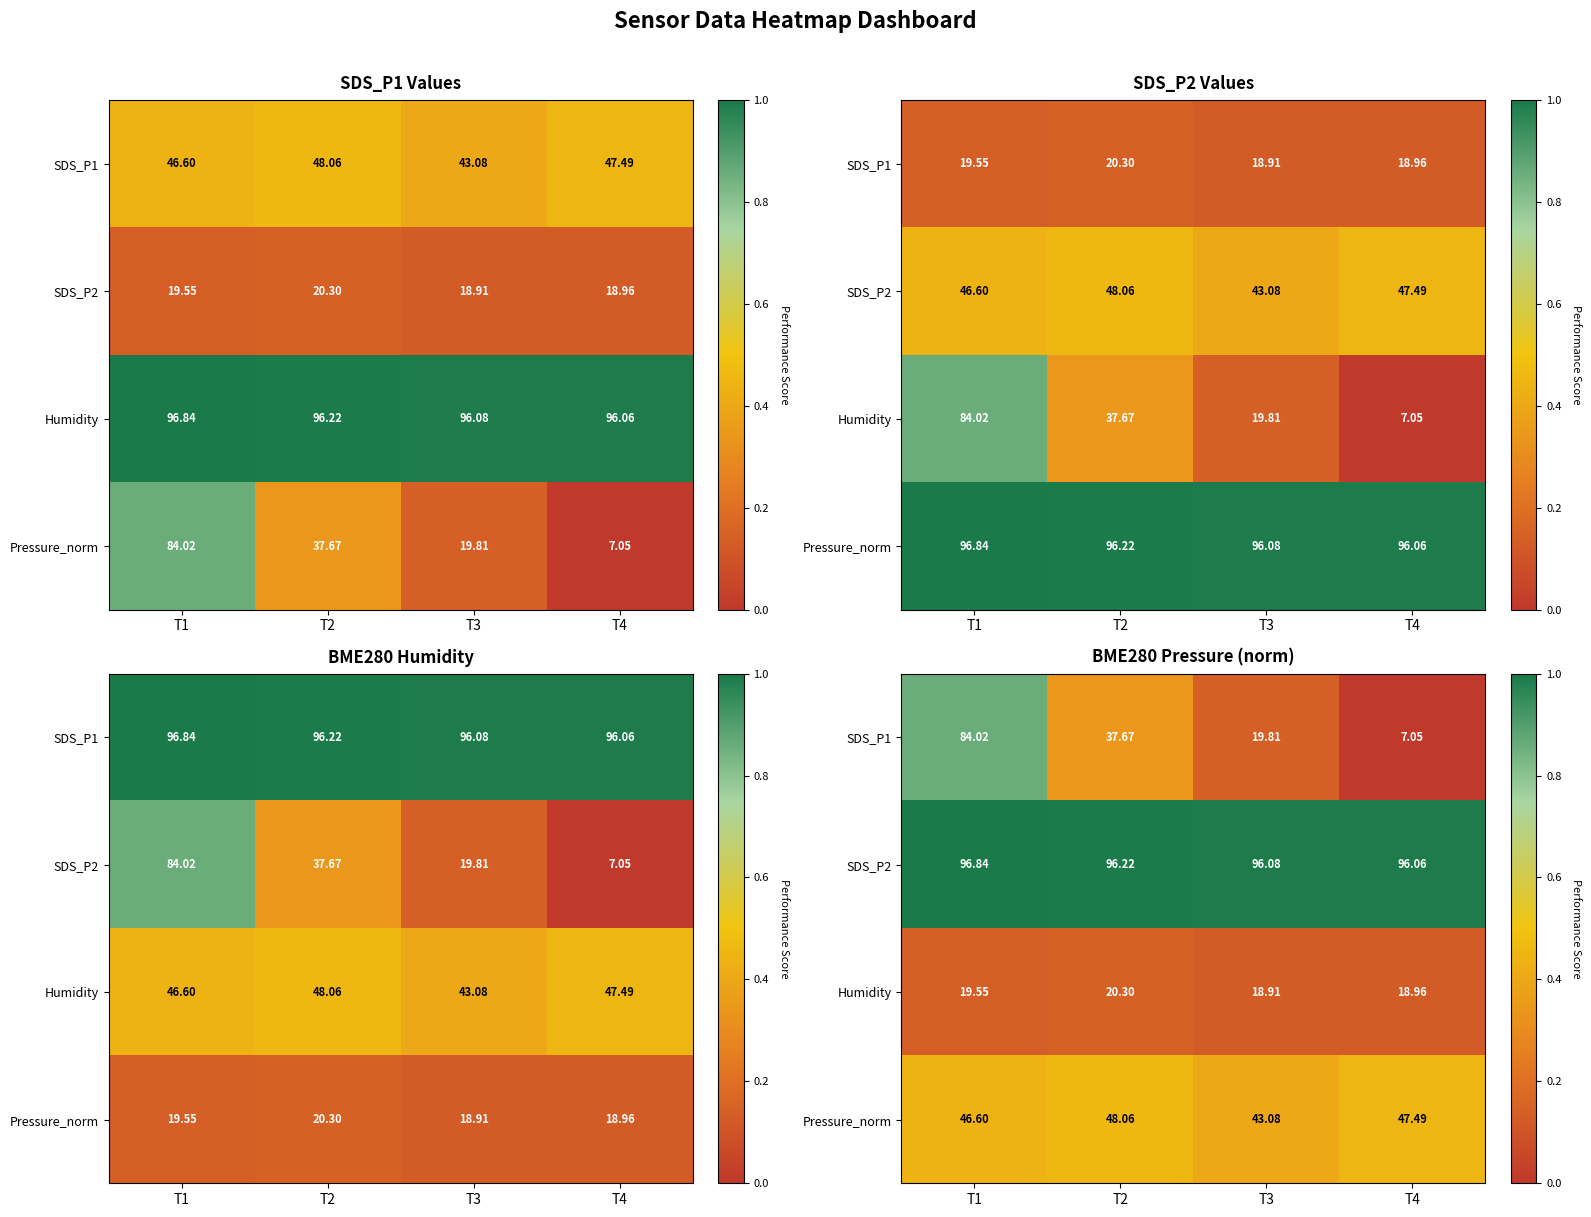

How many series are shown in this chart?

4